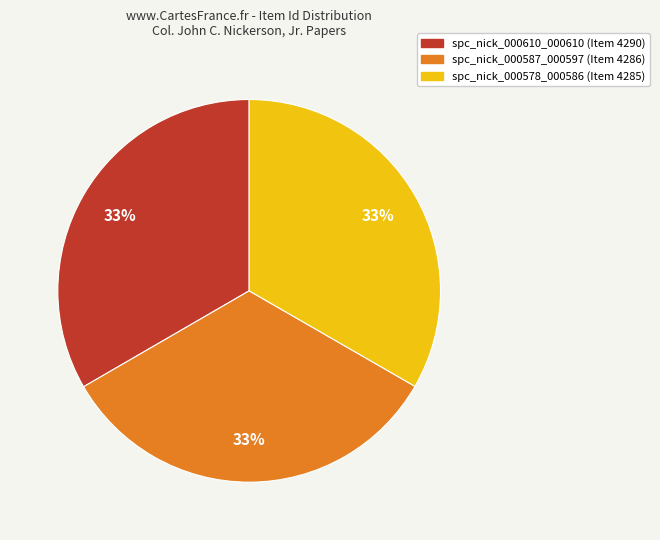

Approximately how many times larger is the value at spc_nick_000587_000597 compared to spc_nick_000578_000586?

1.0